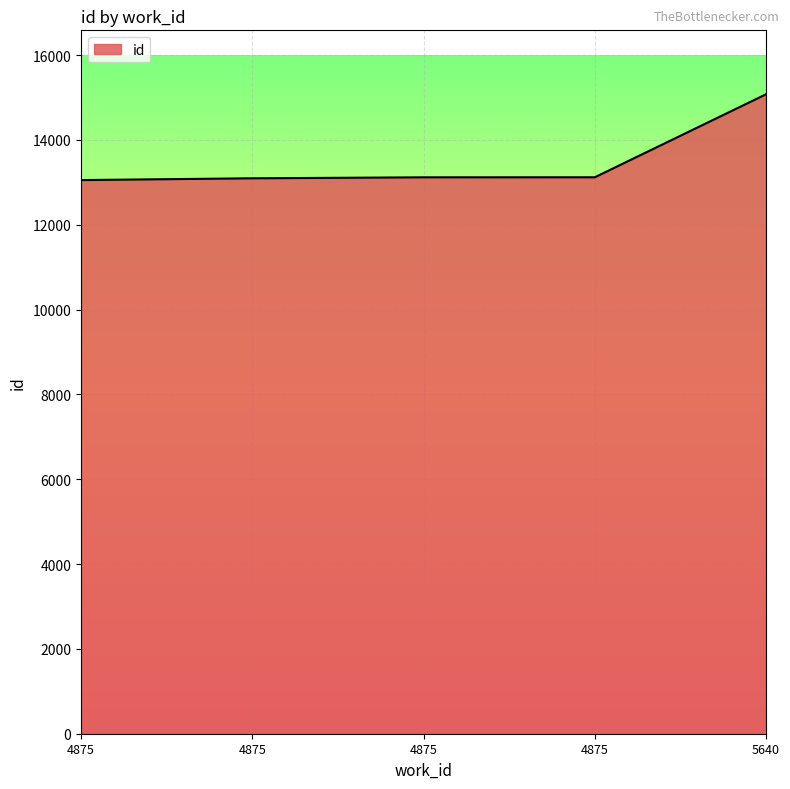

What is the ratio of the value at 4875 to the value at 4875?

1.0